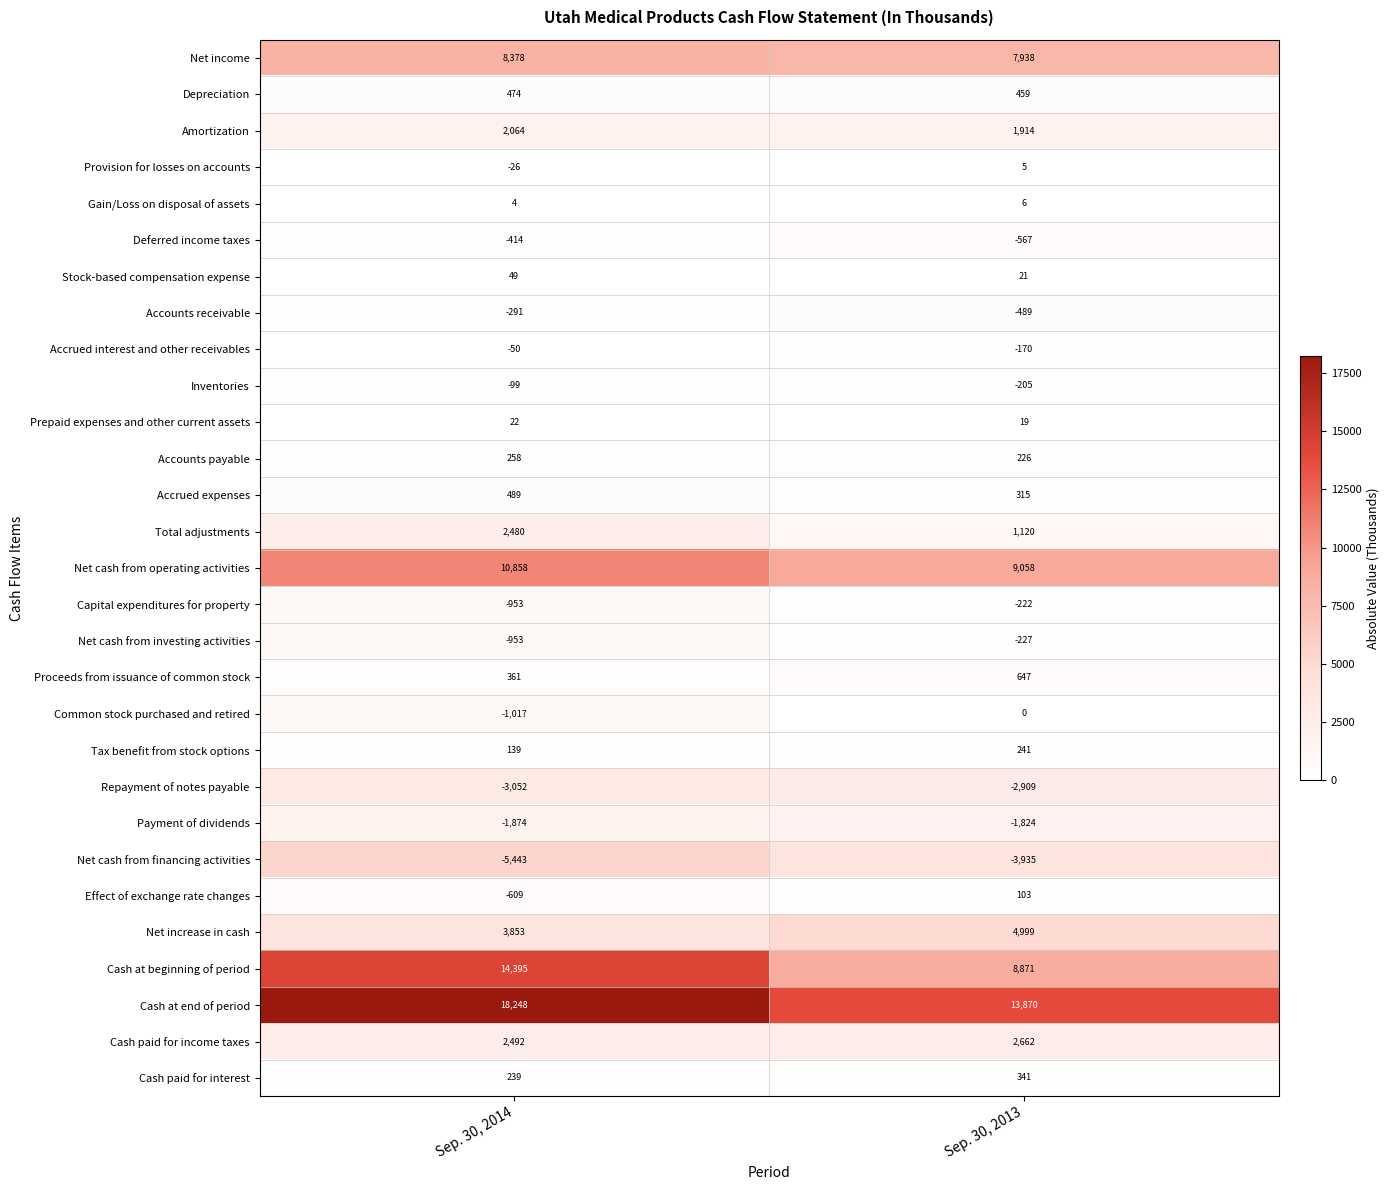

What is the difference between the maximum and minimum values in the Net cash from investing activities series?

726